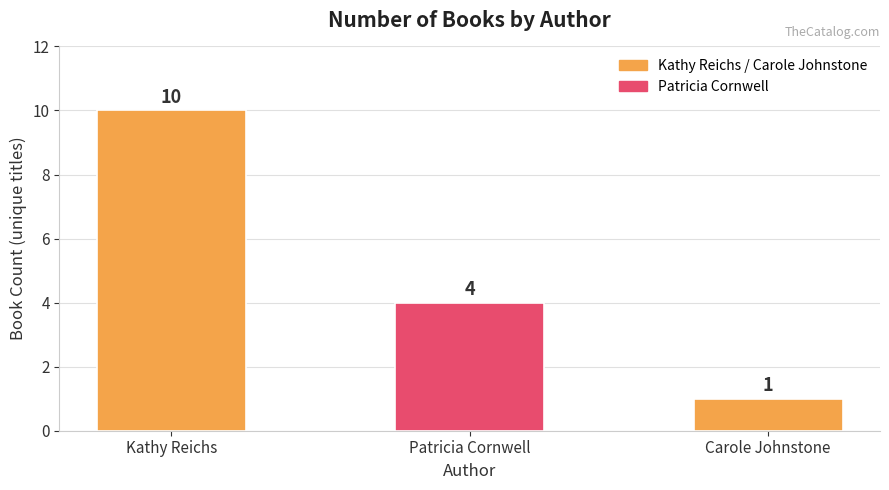

The value at Patricia Cornwell is 4. True or false?

True